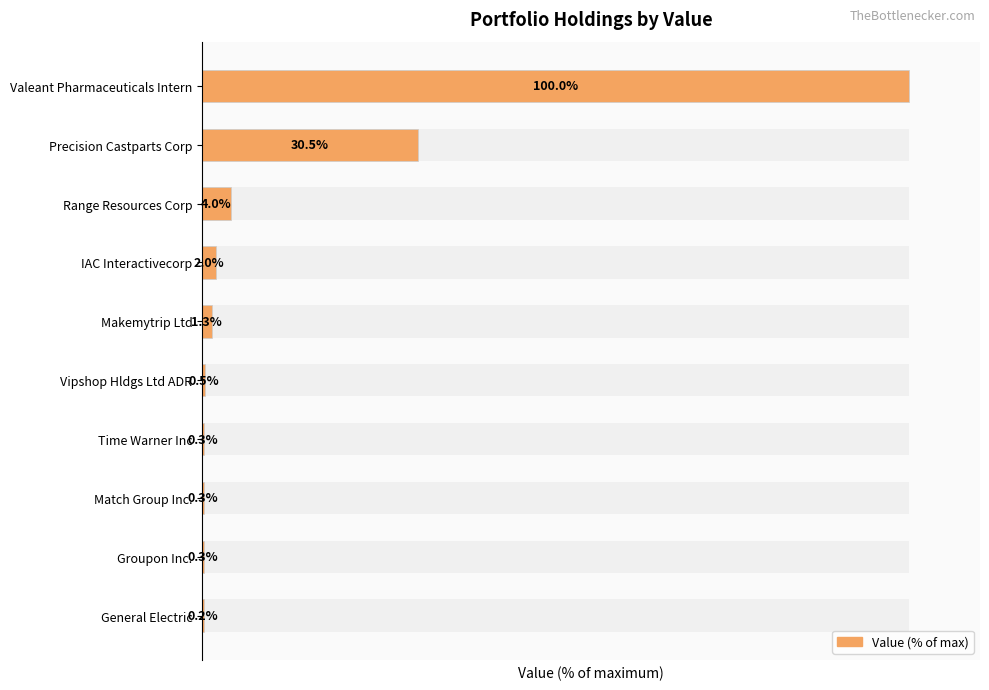

Reading left to right, what are all the values shown in this chart?

100.0	30.5	4.0	2.0	1.3	0.5	0.3	0.3	0.3	0.2